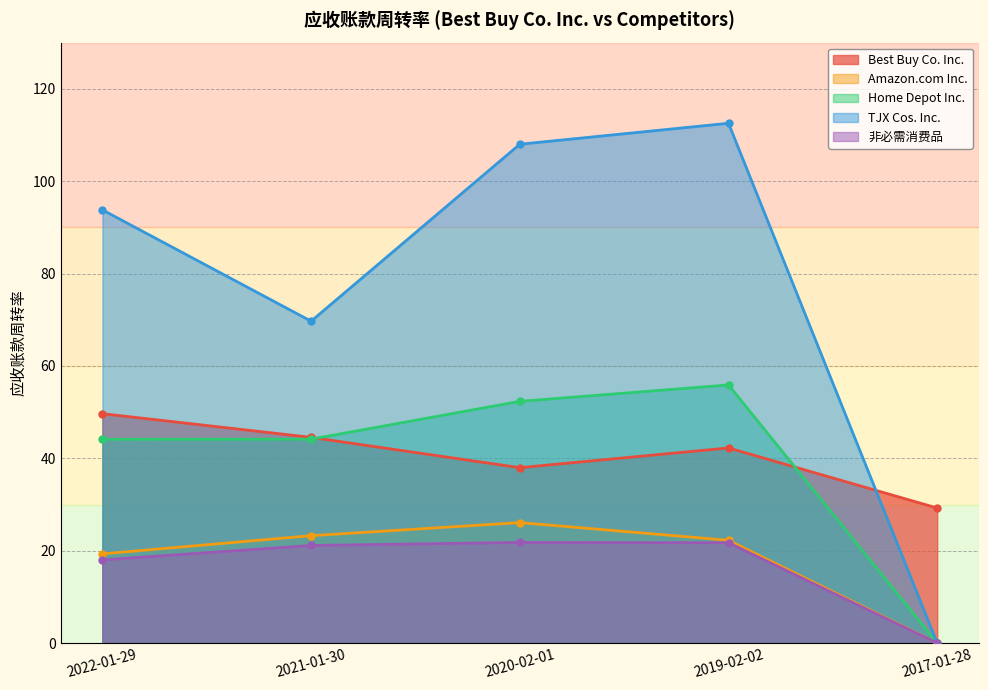

What is the difference between the maximum and minimum values in the 非必需消费品 series?

21.8